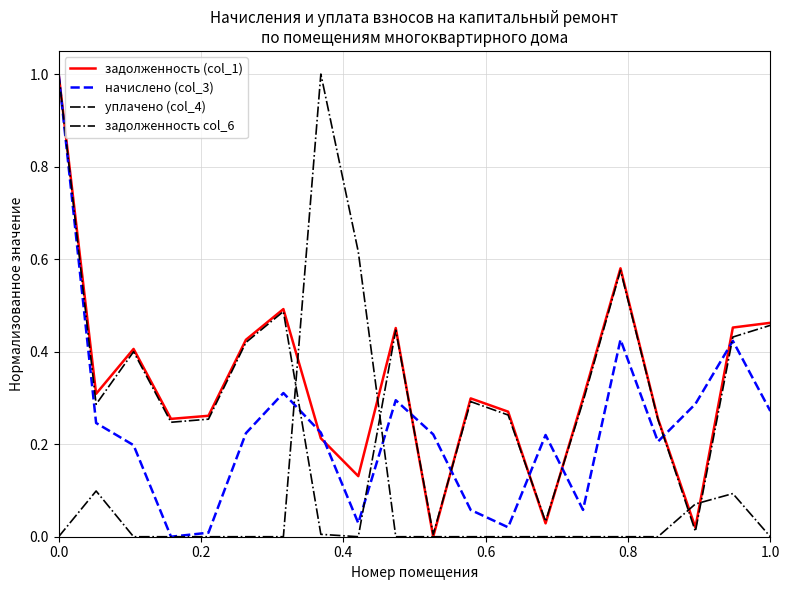

Is this an area chart (filled region under the line)?

No